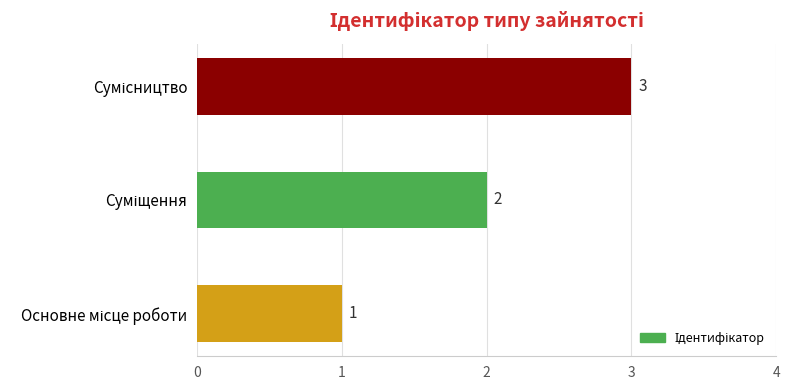

Count the values in the range 1 to 3.

3